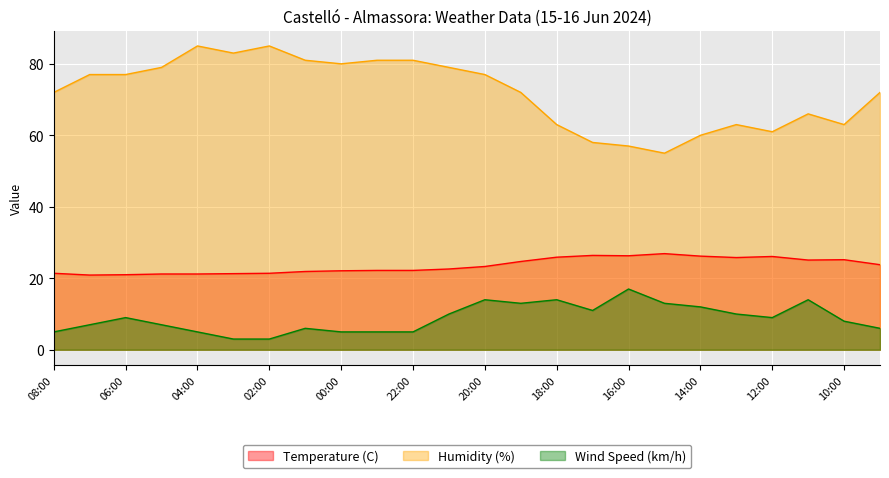

What is the total value across all series at 14:00?

98.2